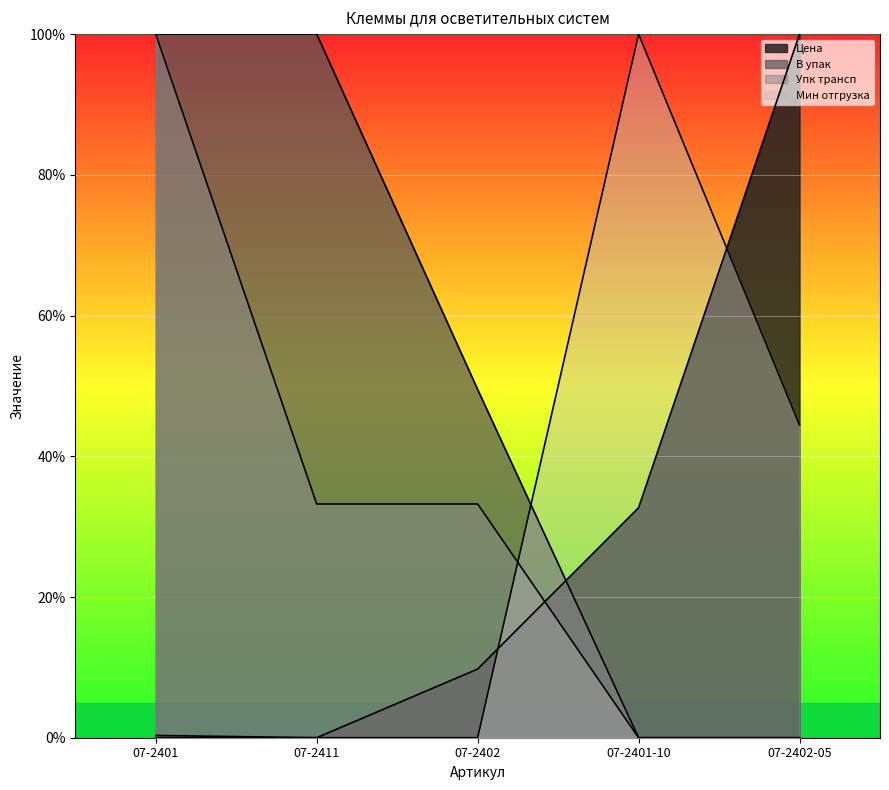

What is the greatest value displayed?

100.0